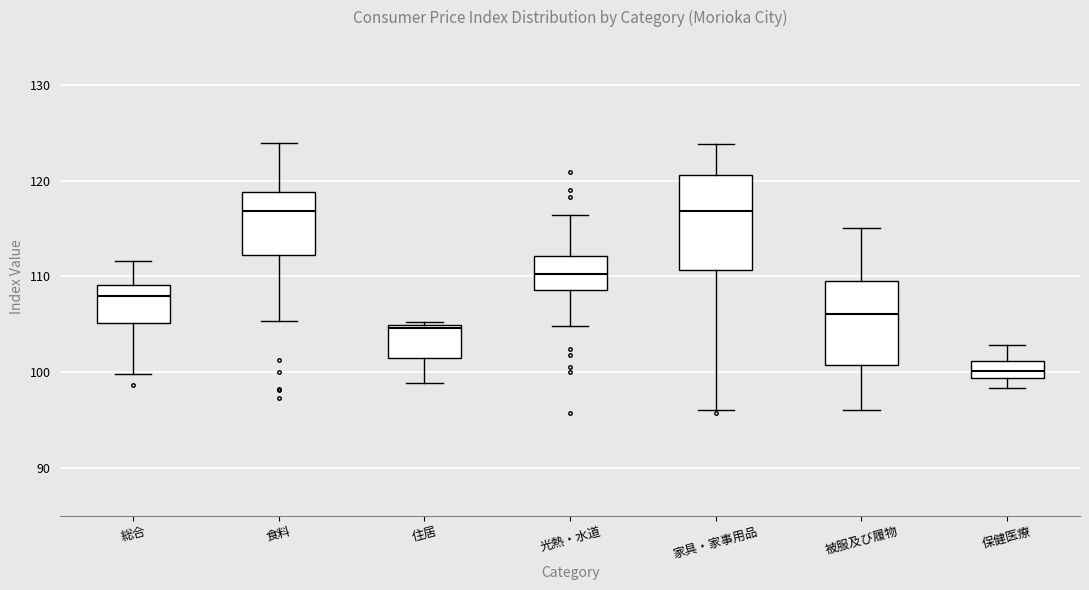

Which box has the lowest median line?

保健医療